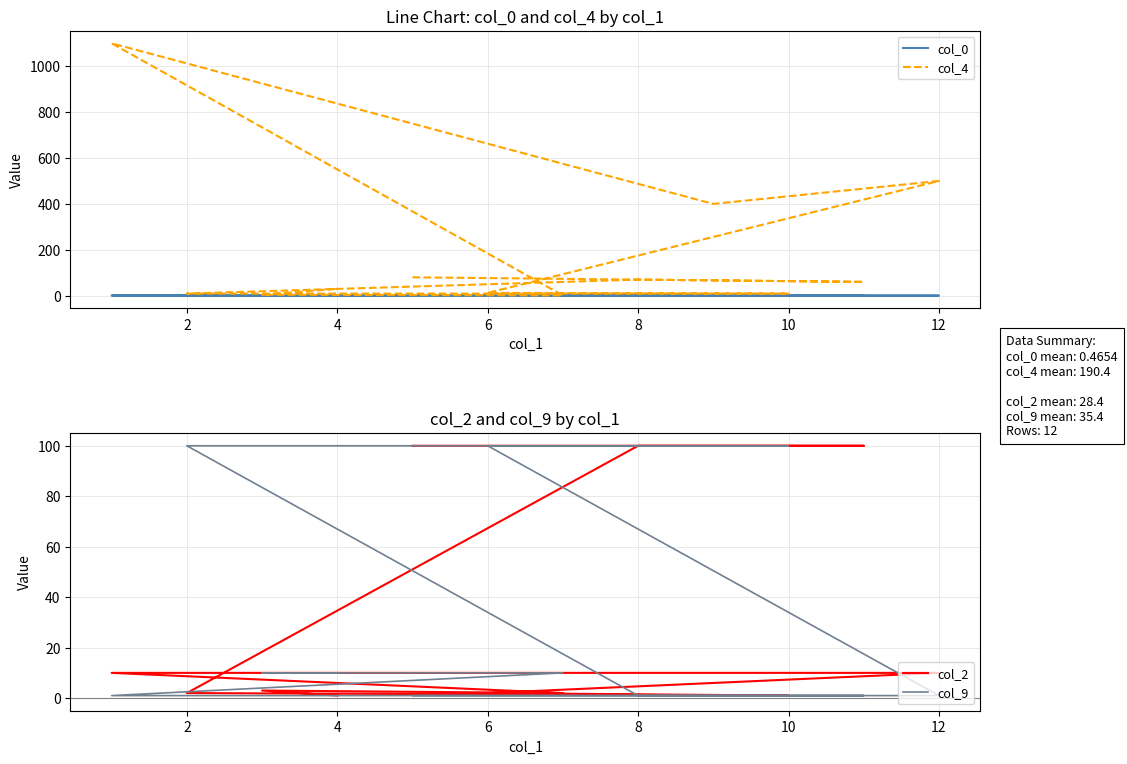

Which series has the largest total across all categories?

col_4